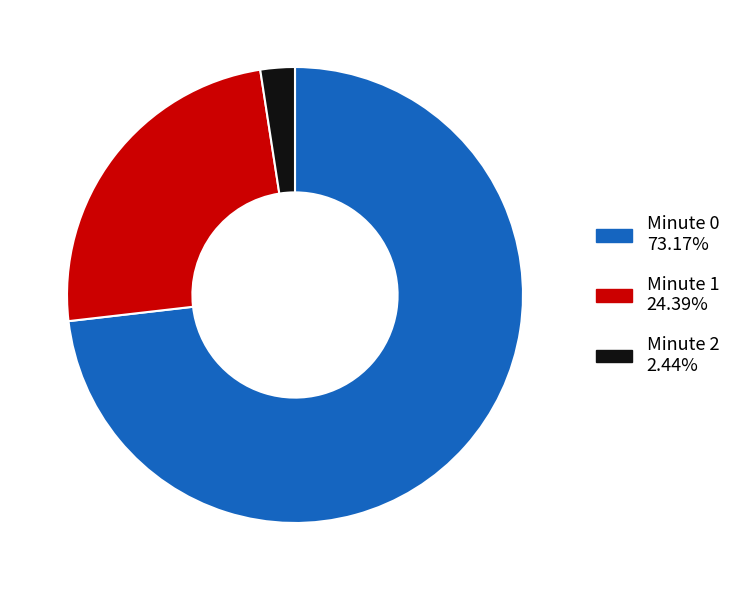

Which category has the smallest portion of the pie?

Minute 2